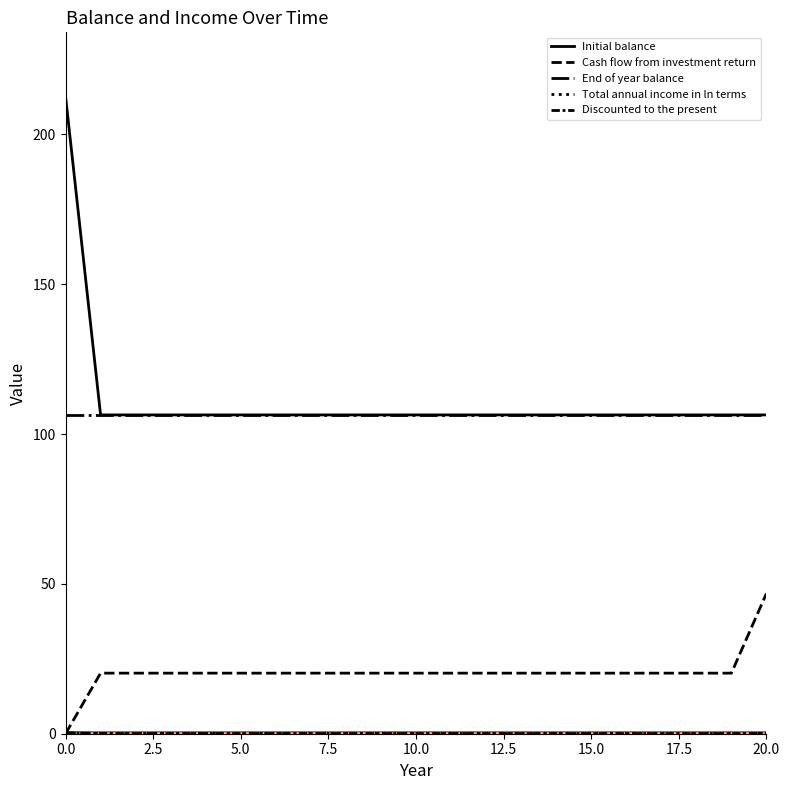

What is the greatest value displayed?

212.8